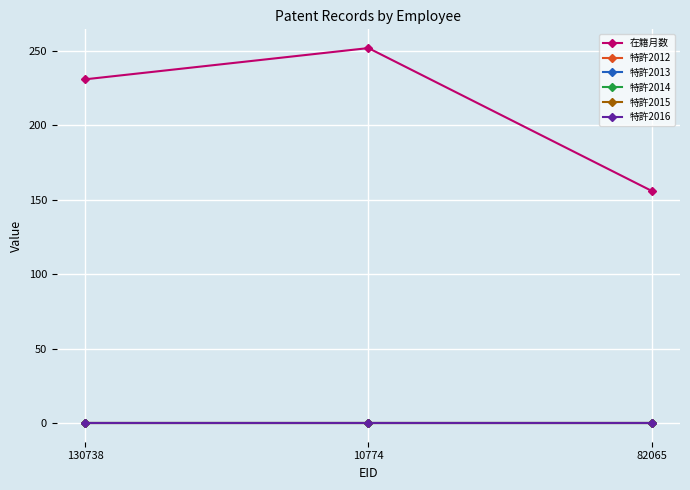

At which label does 特許2016 reach its peak?

130738